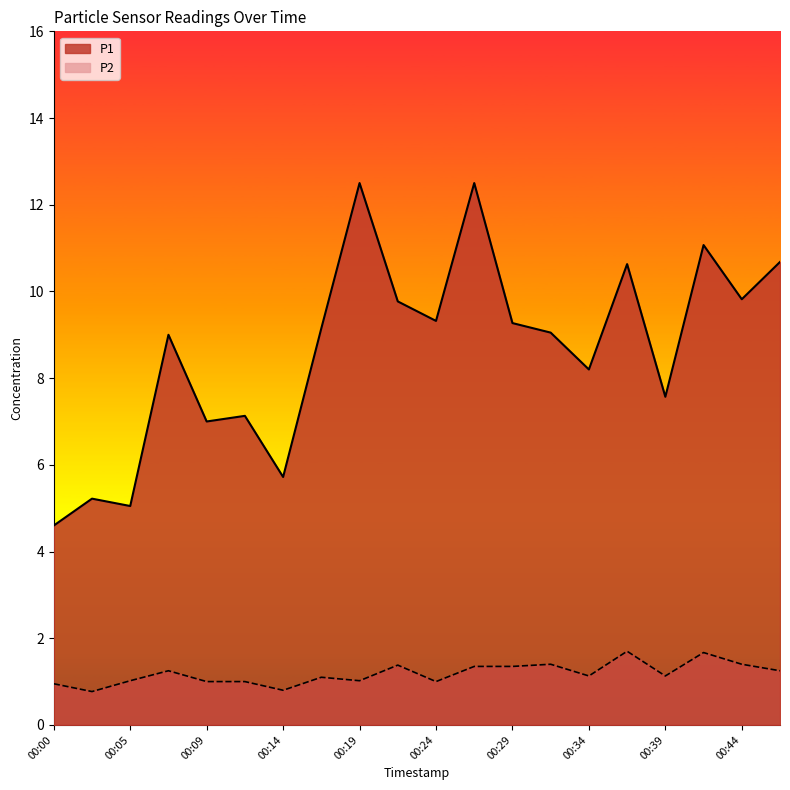

What is the sum of all P1 values?

173.2